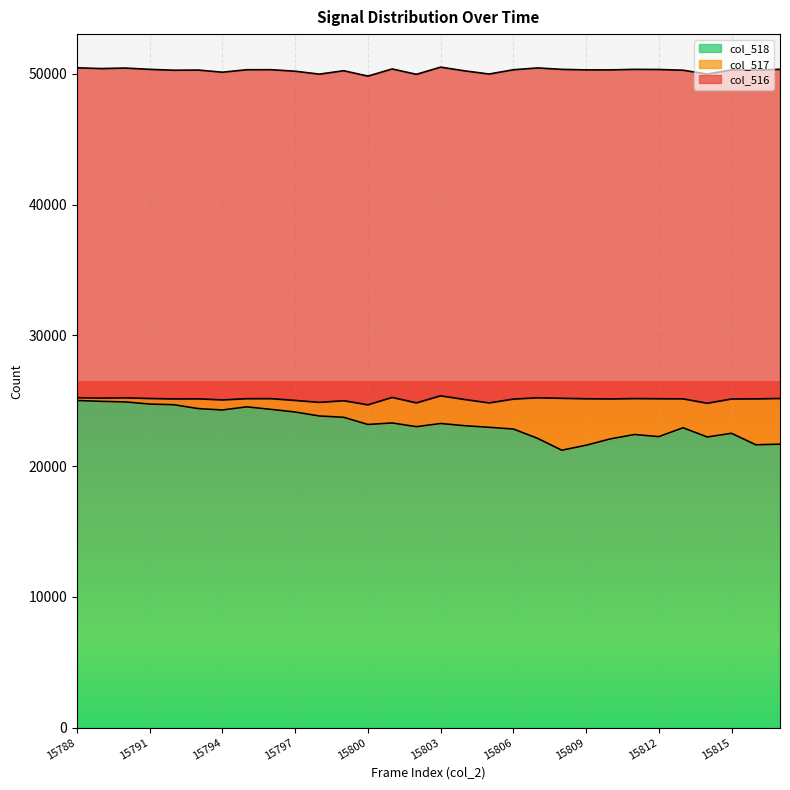

Between 15789 and 15808, which series saw the biggest shift?

col_518